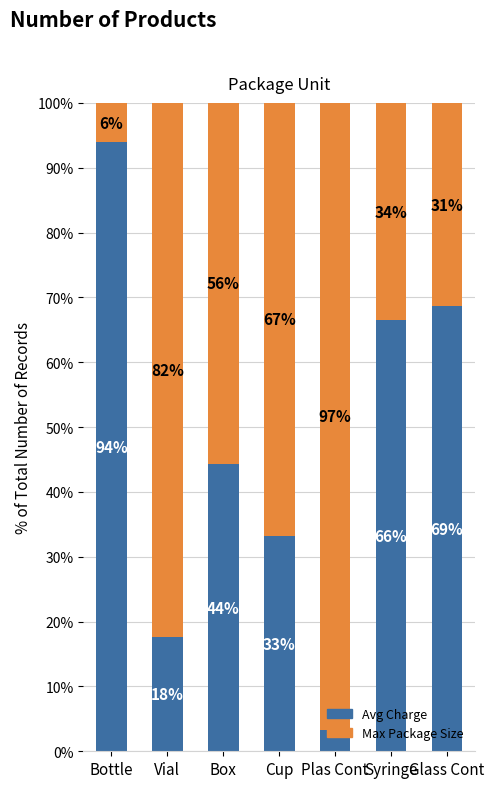

What are all the series names shown in the legend?

Avg Charge, Max Package Size